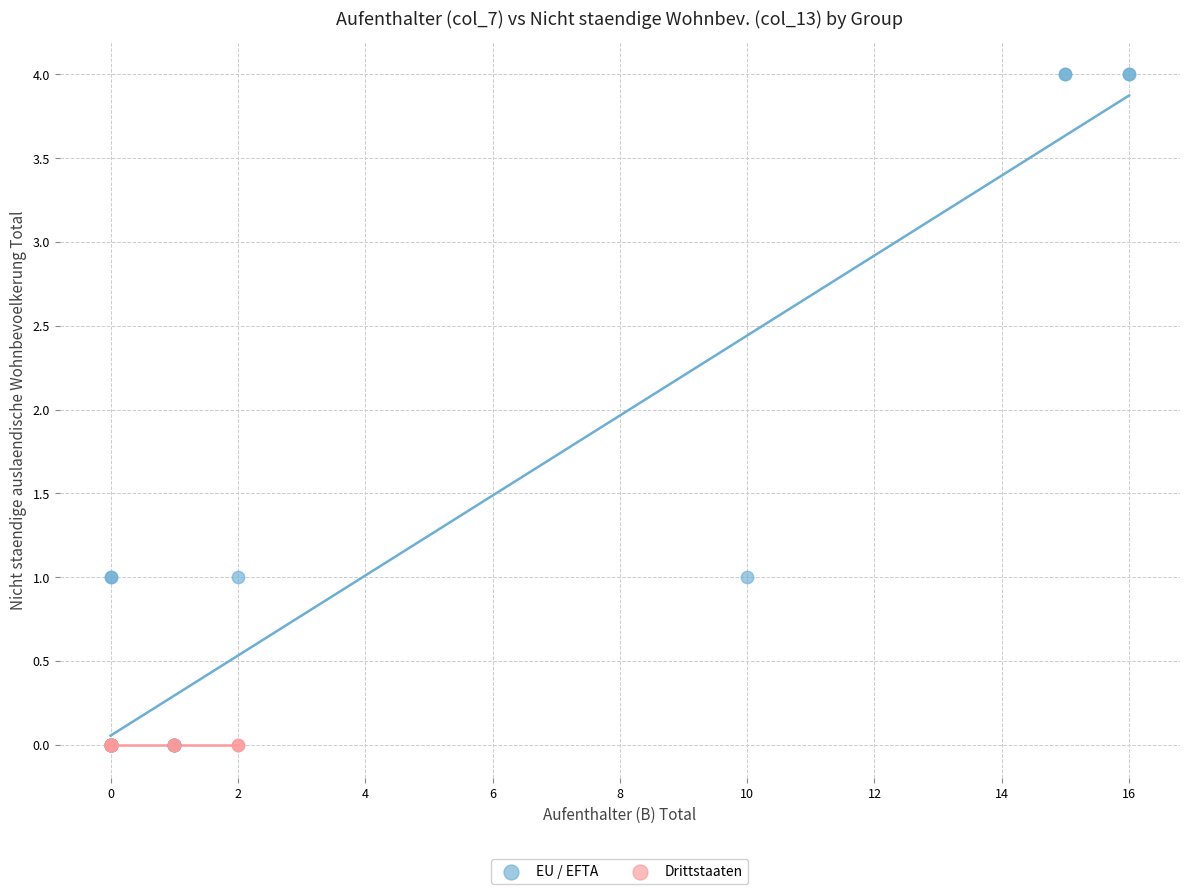

Which series contains the highest Y value?

EU / EFTA